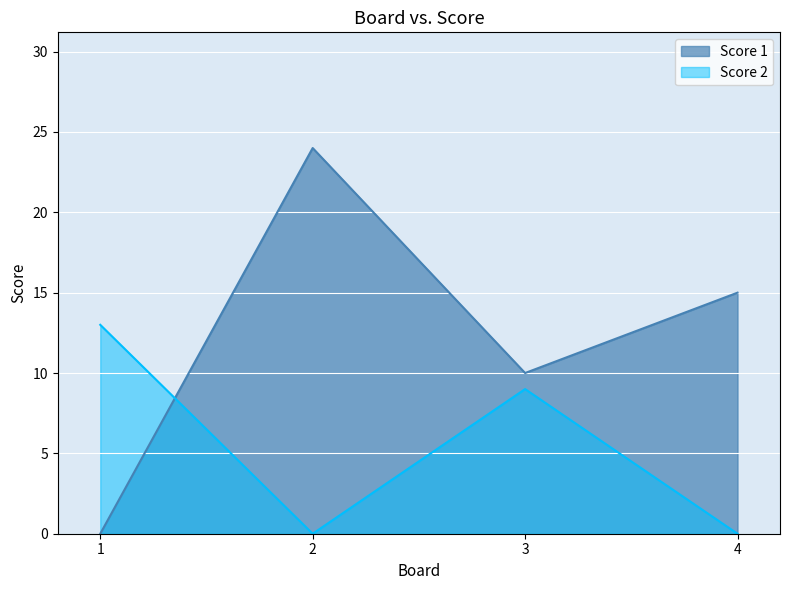

The Score 2 series shows 7 at 1. True or false?

False